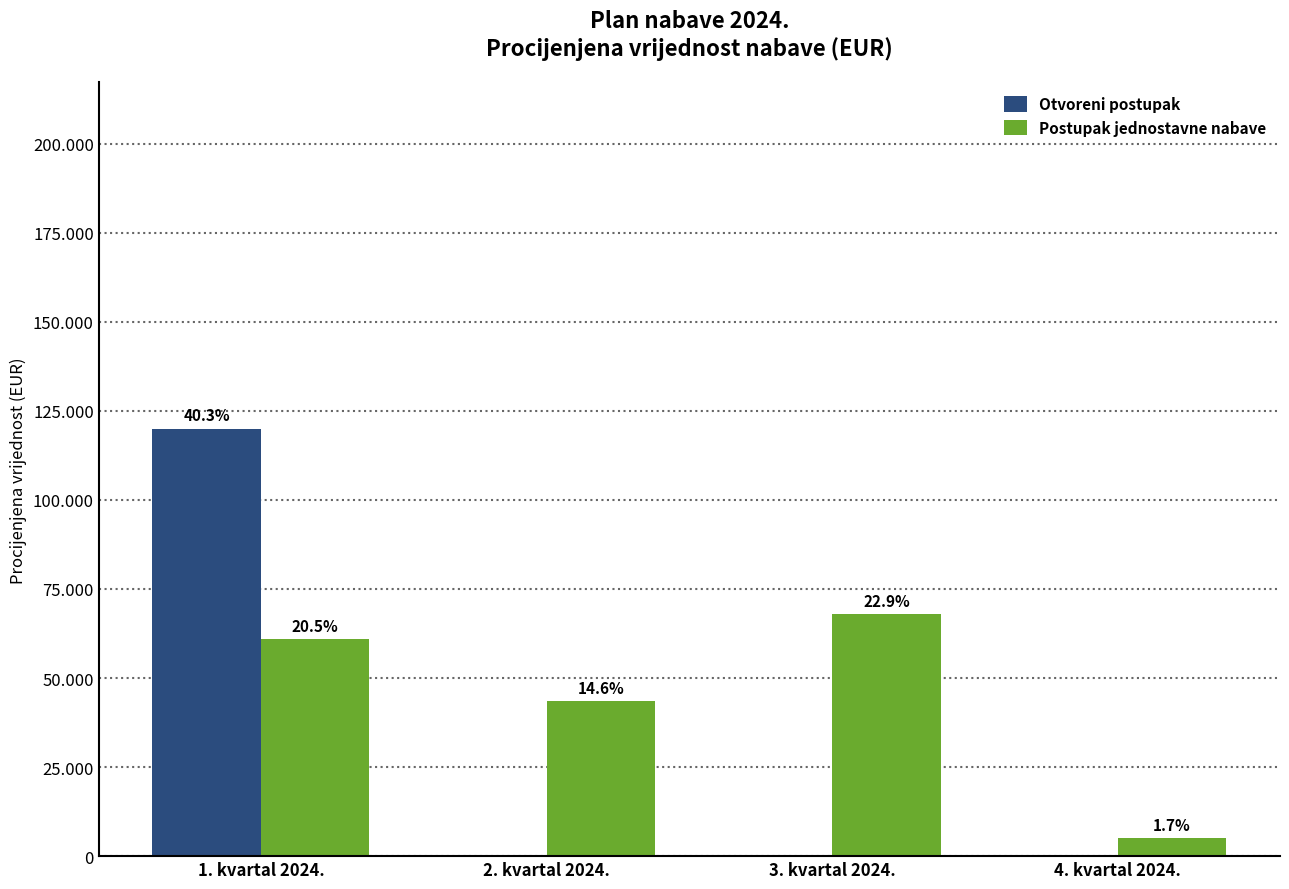

What are all the series names shown in the legend?

Otvoreni postupak, Postupak jednostavne nabave